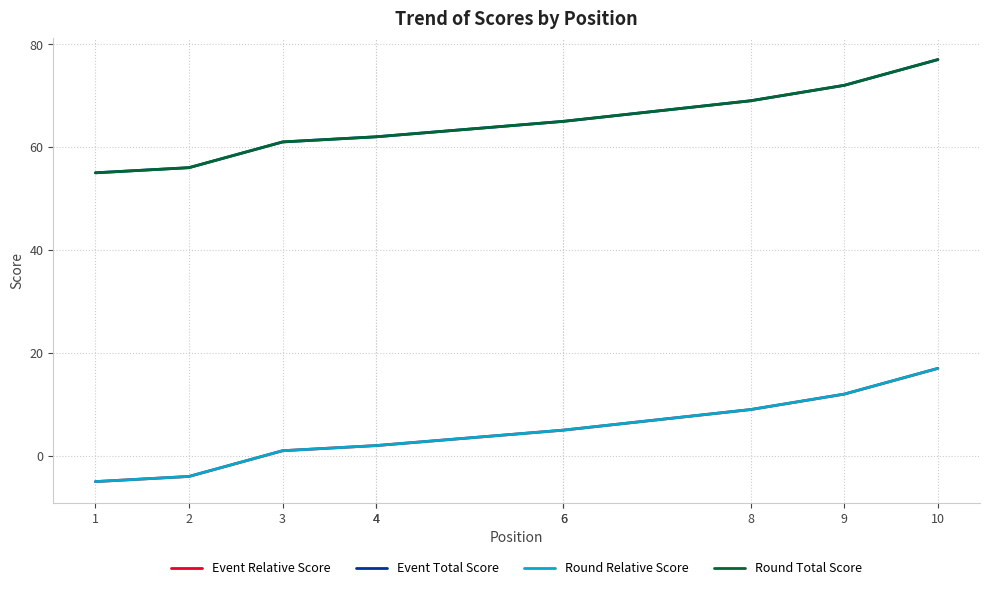

At which label is Round Total Score closest to 66?

6